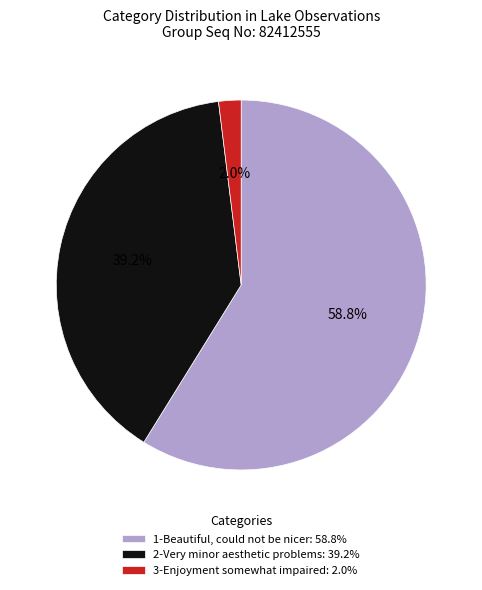

How many segments does this pie chart have?

3